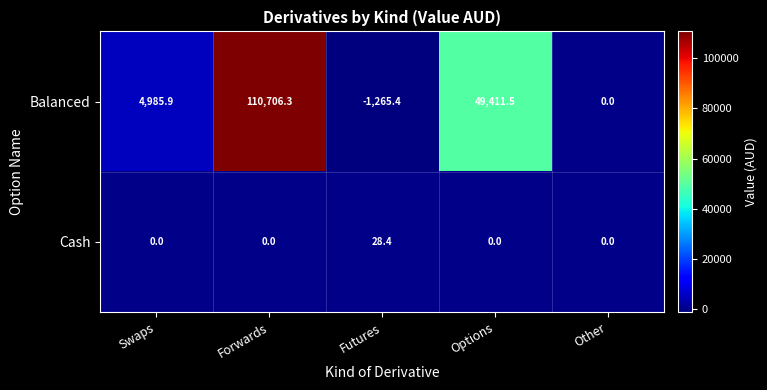

Reading left to right, extract all data points from this chart.

Balanced: 4985.9	110706.3	-1265.4	49411.5	0.0
Cash: 0.0	0.0	28.4	0.0	0.0